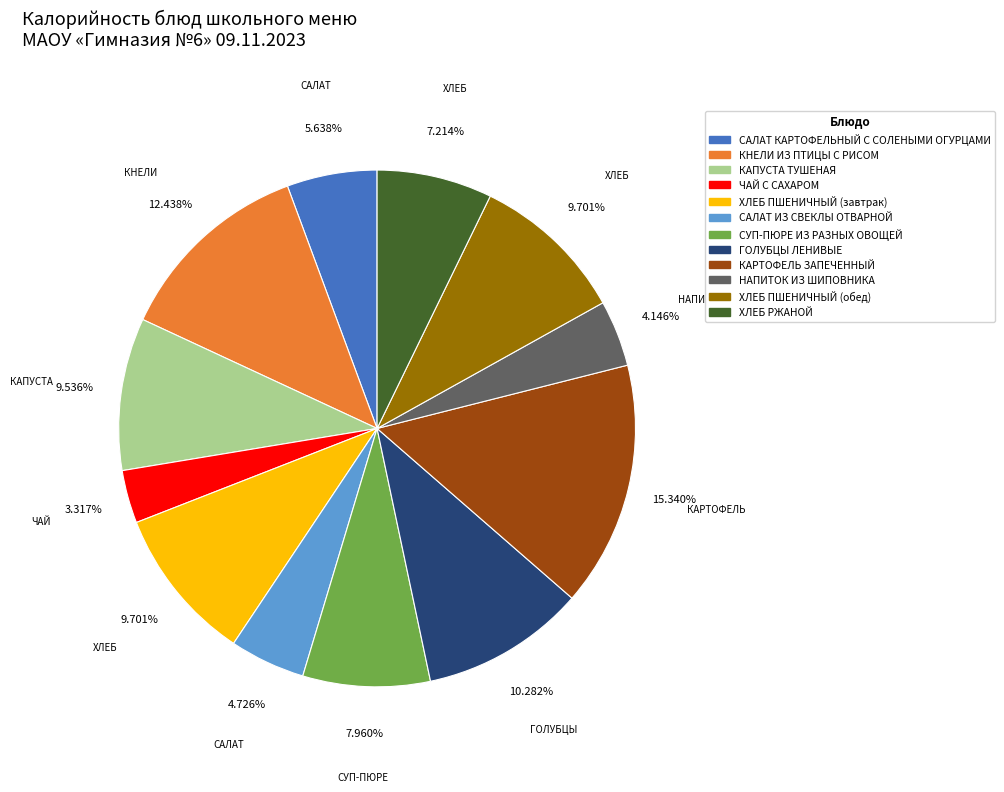

Between СУП-ПЮРЕ ИЗ РАЗНЫХ ОВОЩЕЙ and КАРТОФЕЛЬ ЗАПЕЧЕННЫЙ, which is larger?

КАРТОФЕЛЬ ЗАПЕЧЕННЫЙ